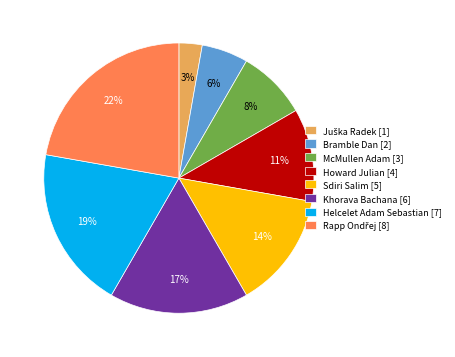

What percentage is the Helcelet Adam Sebastian slice, to the nearest percent?

19%